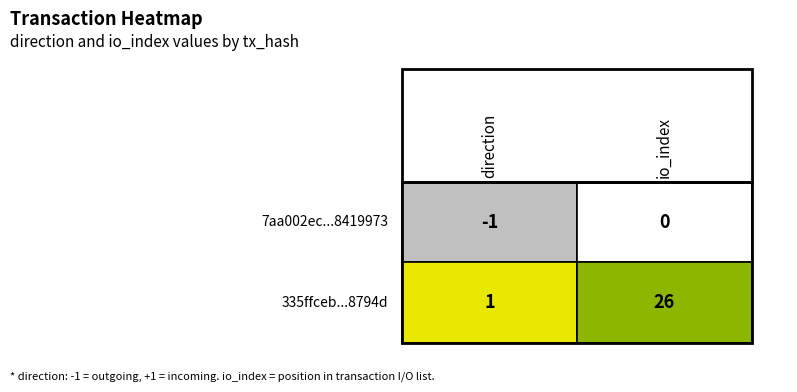

Reading left to right, transcribe all the data shown in this chart.

7aa002ec6f54f1d4570432cdd732f8cb8419973: -1	0
335ffceb2fc3d4b6261487cfe89e0171b08794d: 1	26